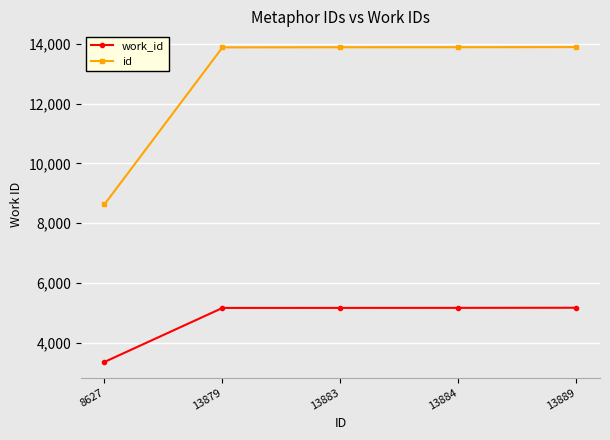

Rank the series by their maximum value, from highest to lowest.

id, work_id